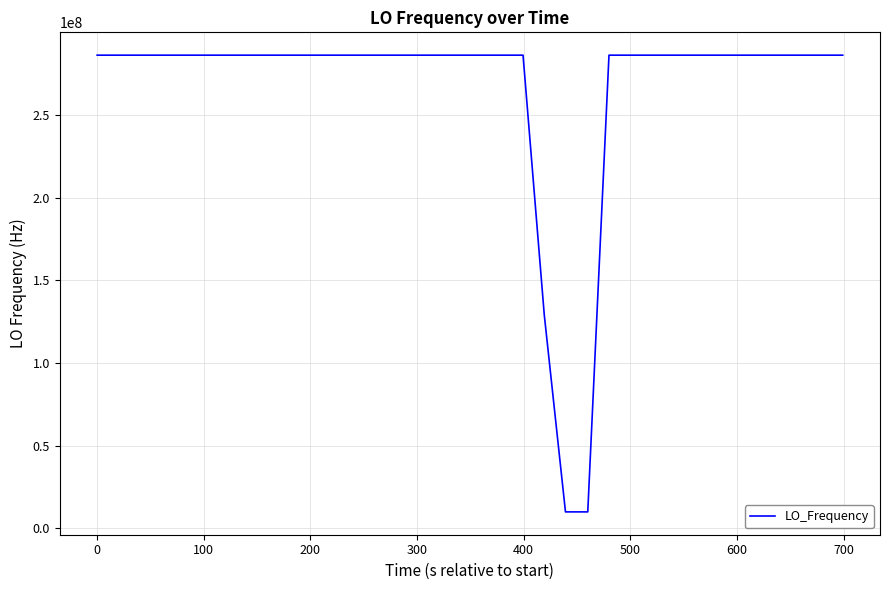

What is the difference between the maximum and minimum values?

276047018.6